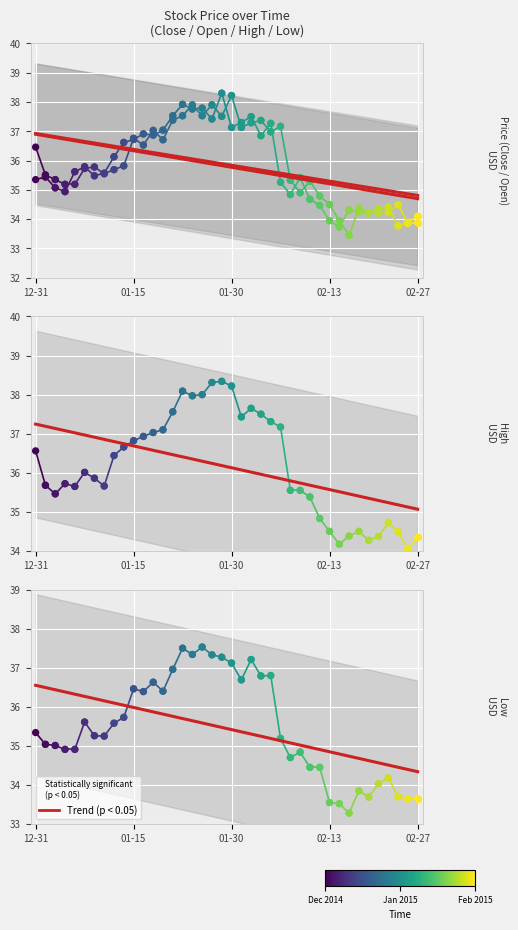

Between 37 and 12-31, which is larger?

12-31